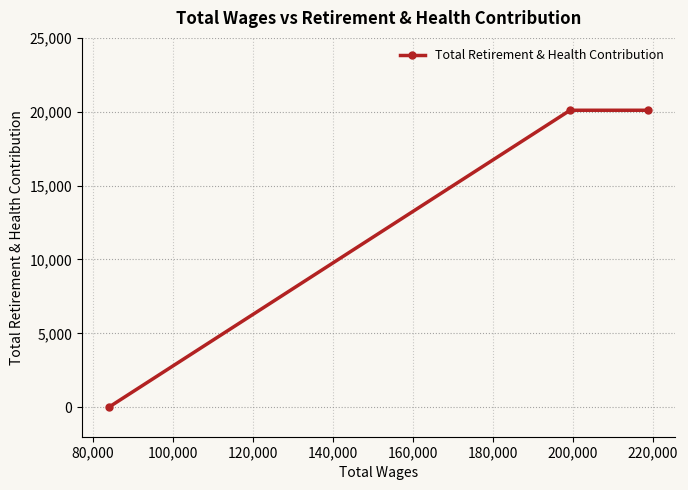

What is the average value?

13401